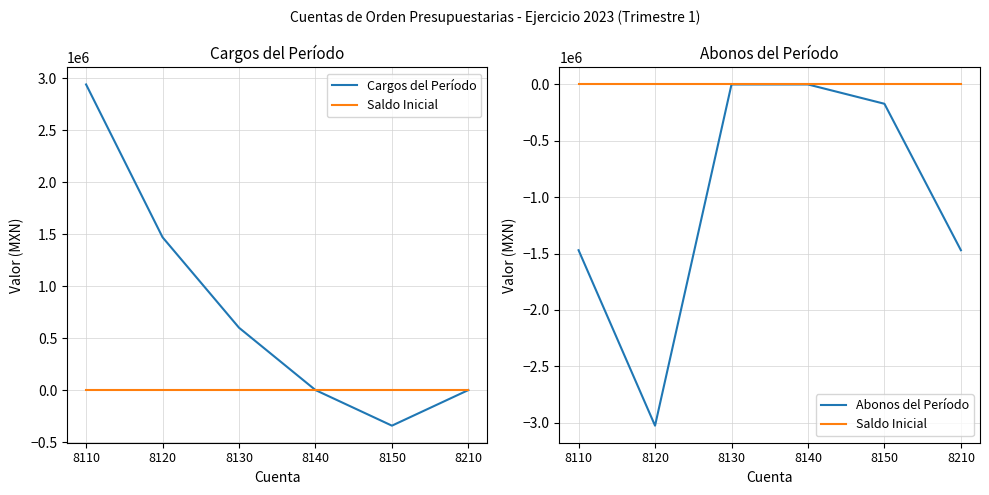

List the series in order of their peak value, lowest first.

Saldo Inicial, Abonos del Período, Cargos del Período